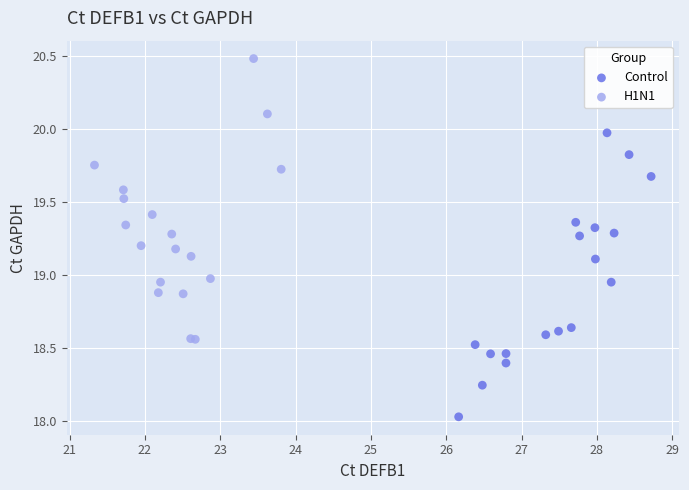

Which series contains the highest Y value?

H1N1